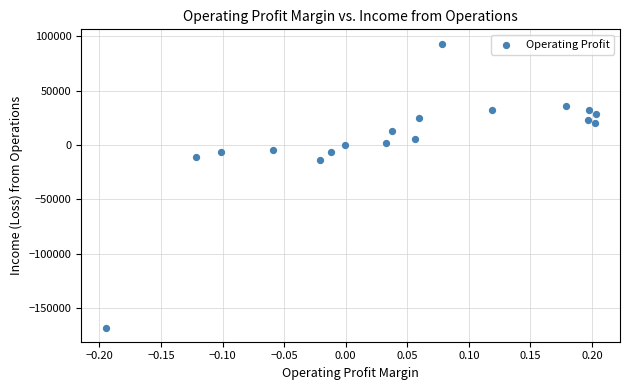

What Y value in the scatter plot is closest to -37435?

-14150